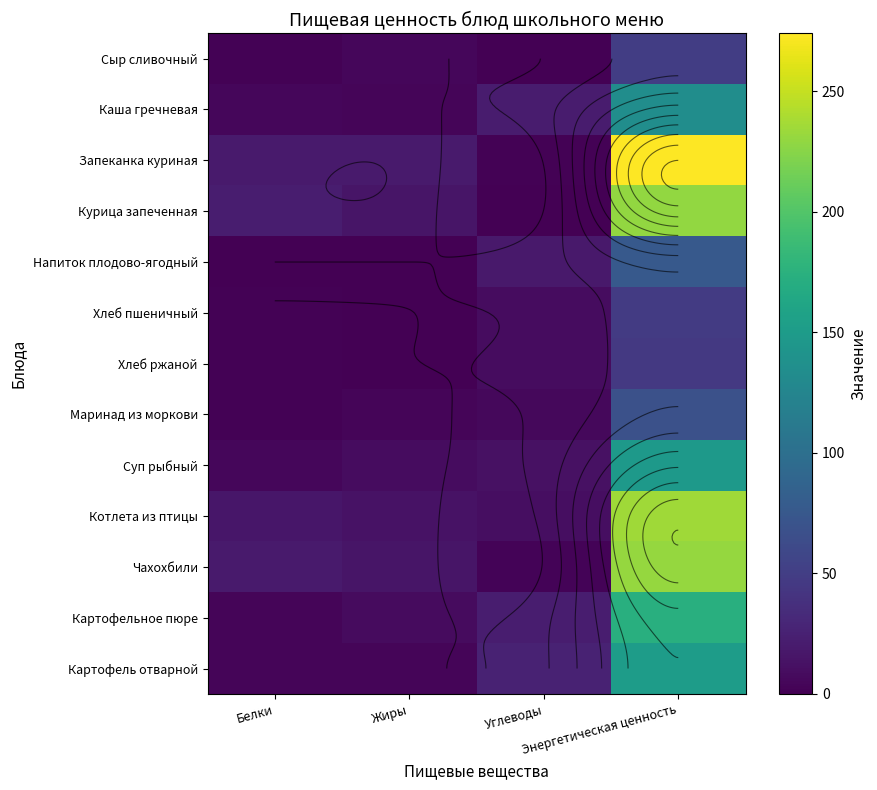

How many data points in Котлета из птицы are less than 16?

2